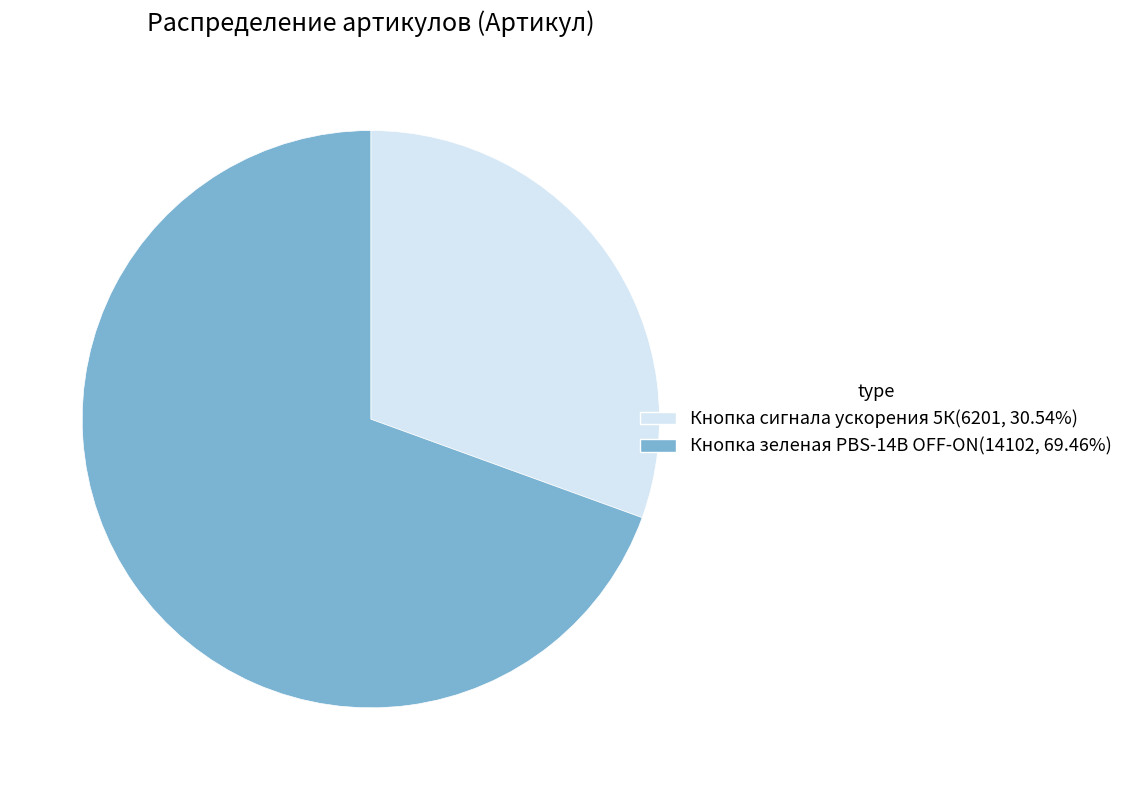

Which category has the smallest portion of the pie?

Кнопка сигнала ускорения 5К